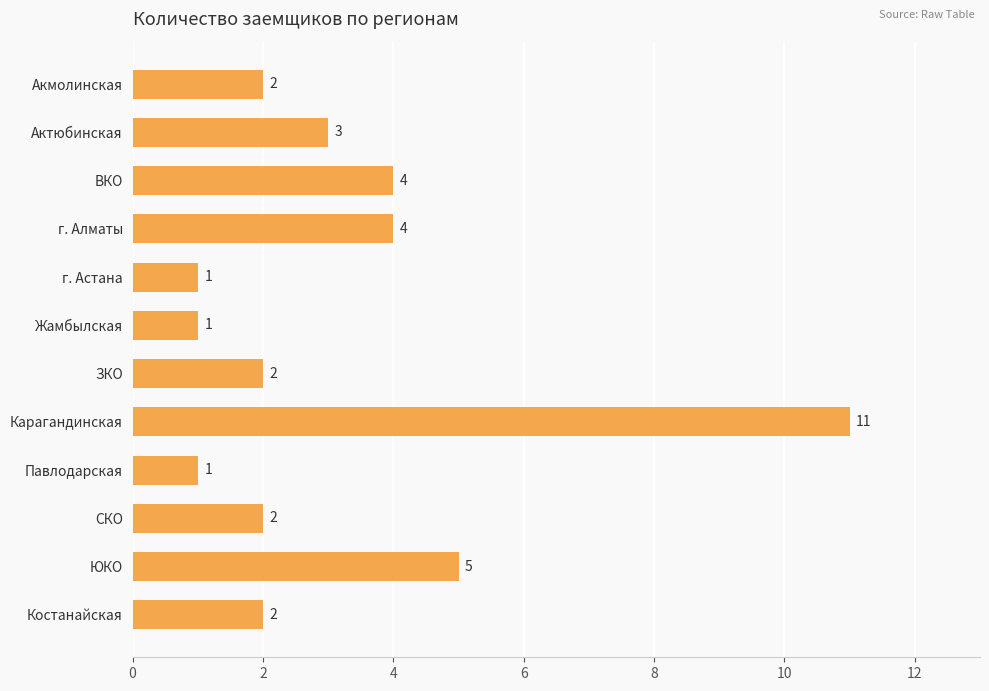

What is the label of the 12th bar from the top?

Костанайская